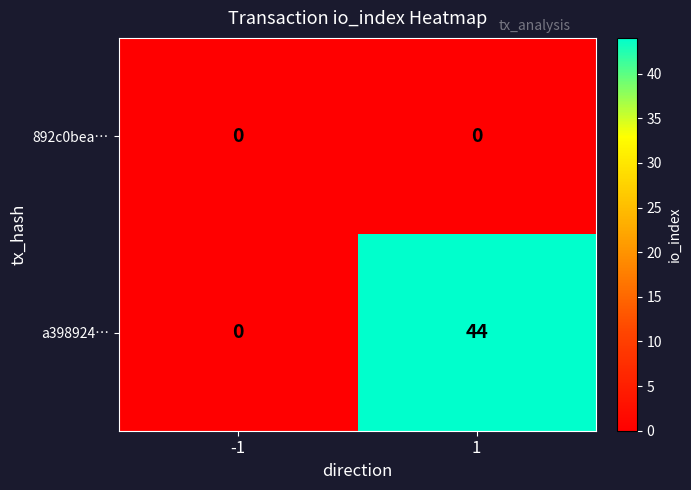

What is the average value of the a398924… series?

22